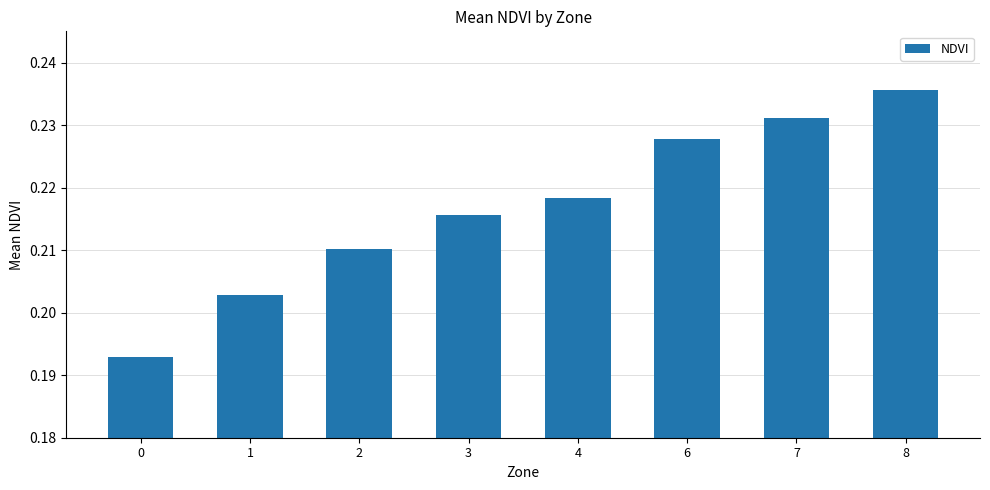

What is the sum of the values at 7 and 2?

0.4